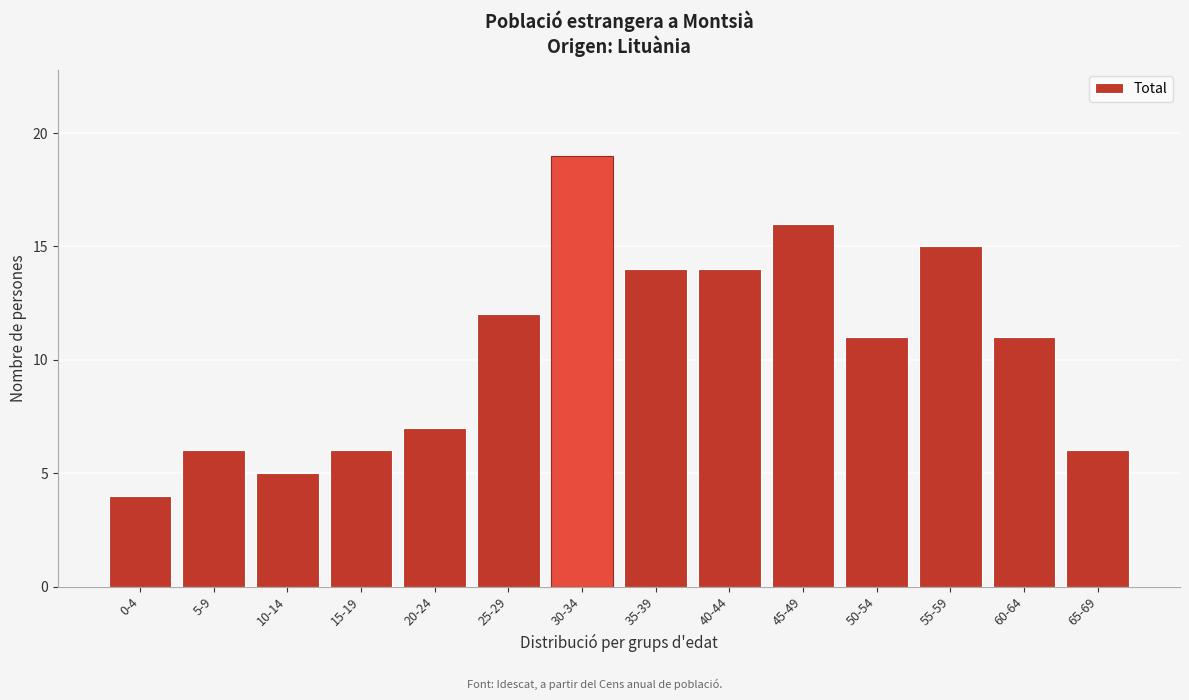

Reading left to right, transcribe all the data shown in this chart.

0-4=4	5-9=6	10-14=5	15-19=6	20-24=7	25-29=12	30-34=19	35-39=14	40-44=14	45-49=16	50-54=11	55-59=15	60-64=11	65-69=6